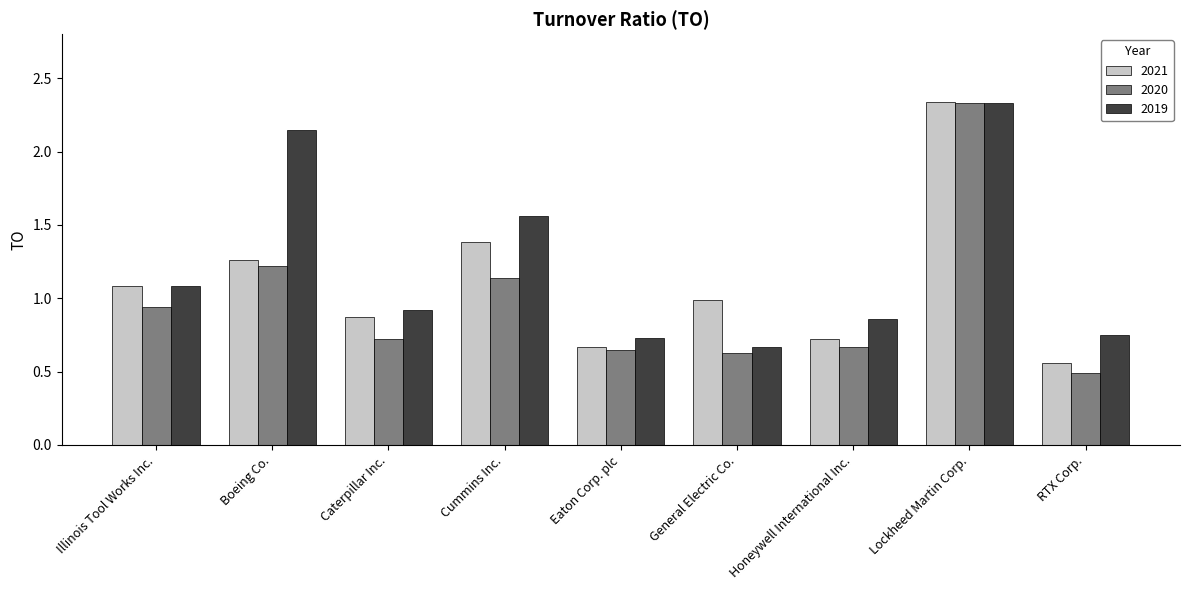

Between Caterpillar Inc. and Cummins Inc., which series saw the biggest shift?

2019